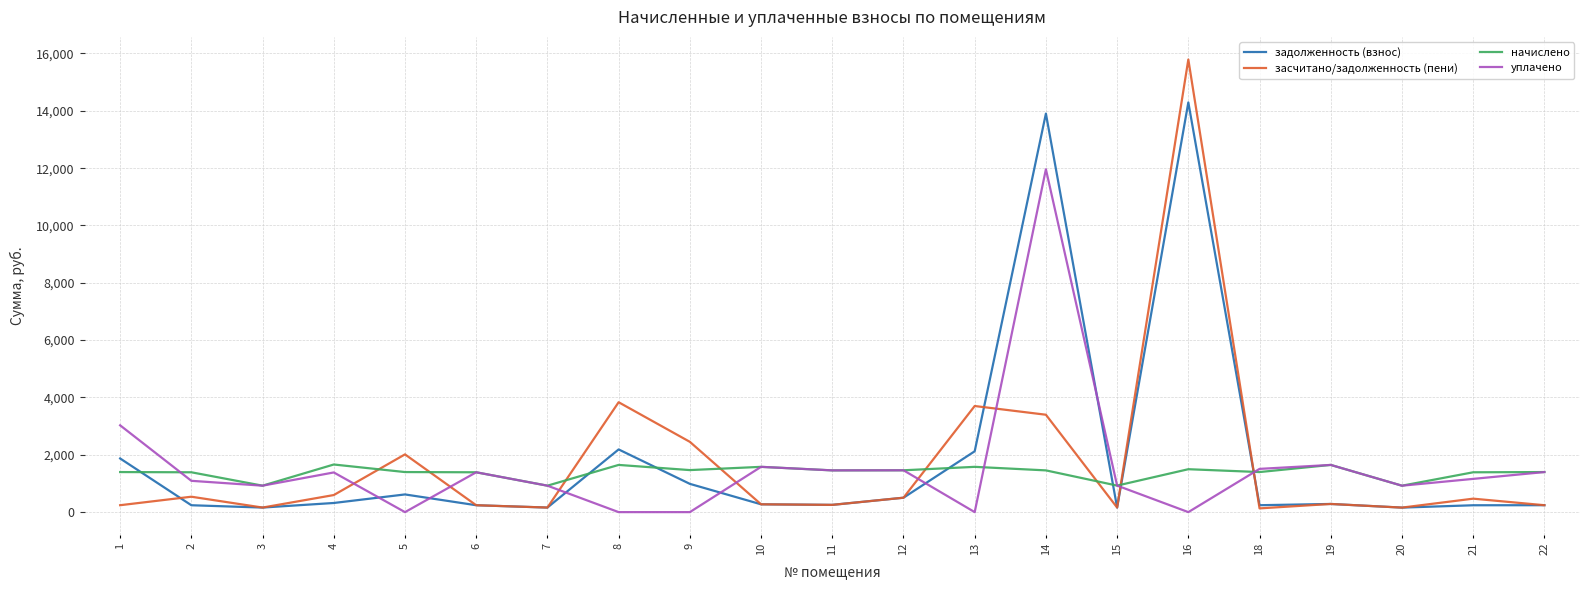

True or false: засчитано/задолженность (пени) and начислено intersect in this chart.

True